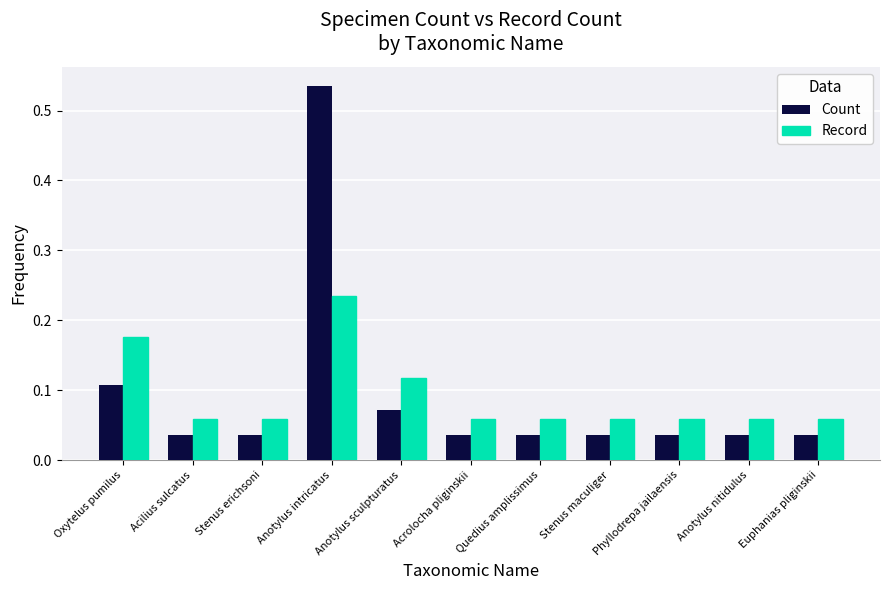

The value of Record at Acilius sulcatus is 0.0. True or false?

False